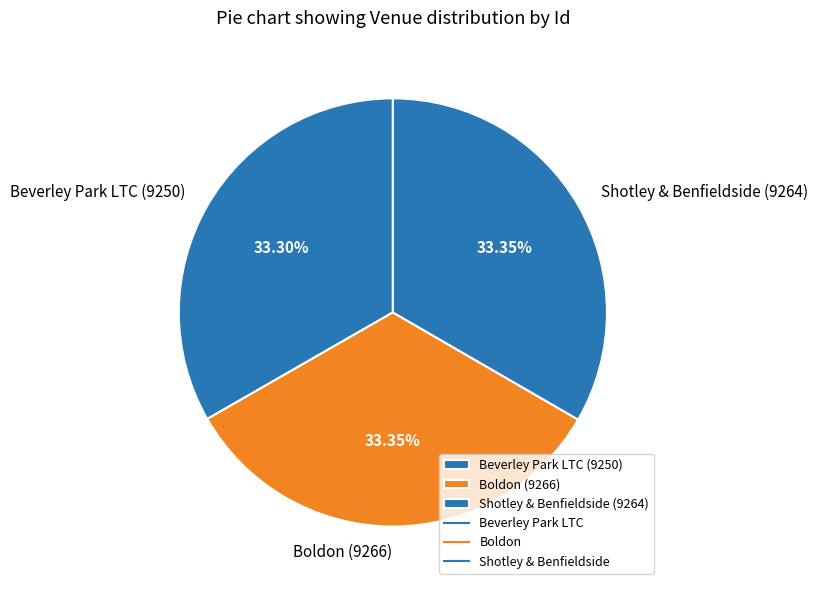

Does Shotley & Benfieldside represent more than half of the total?

No